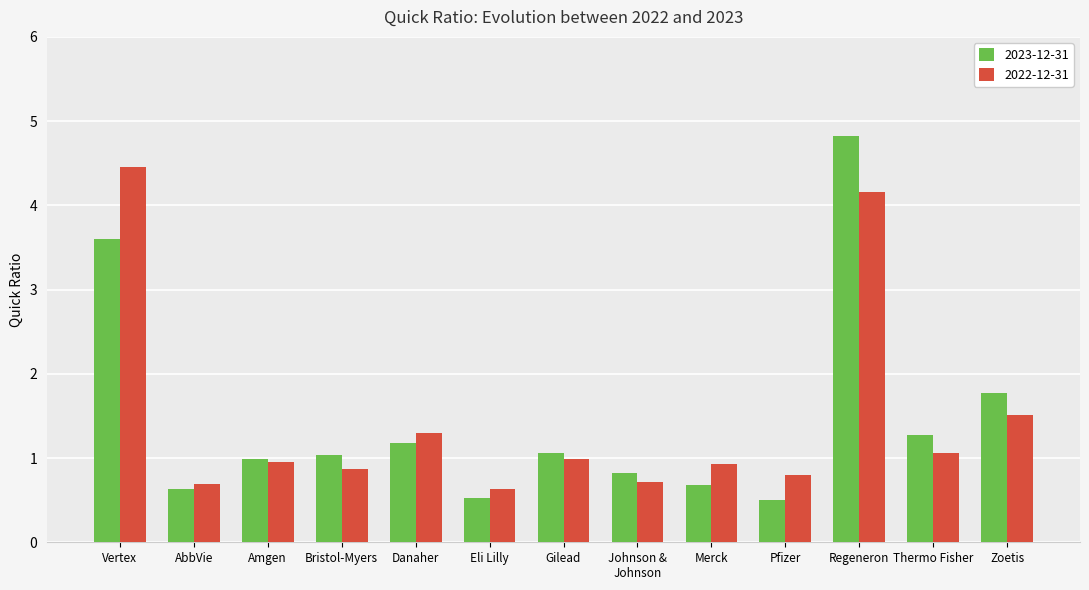

What are all the series names shown in the legend?

2023-12-31, 2022-12-31